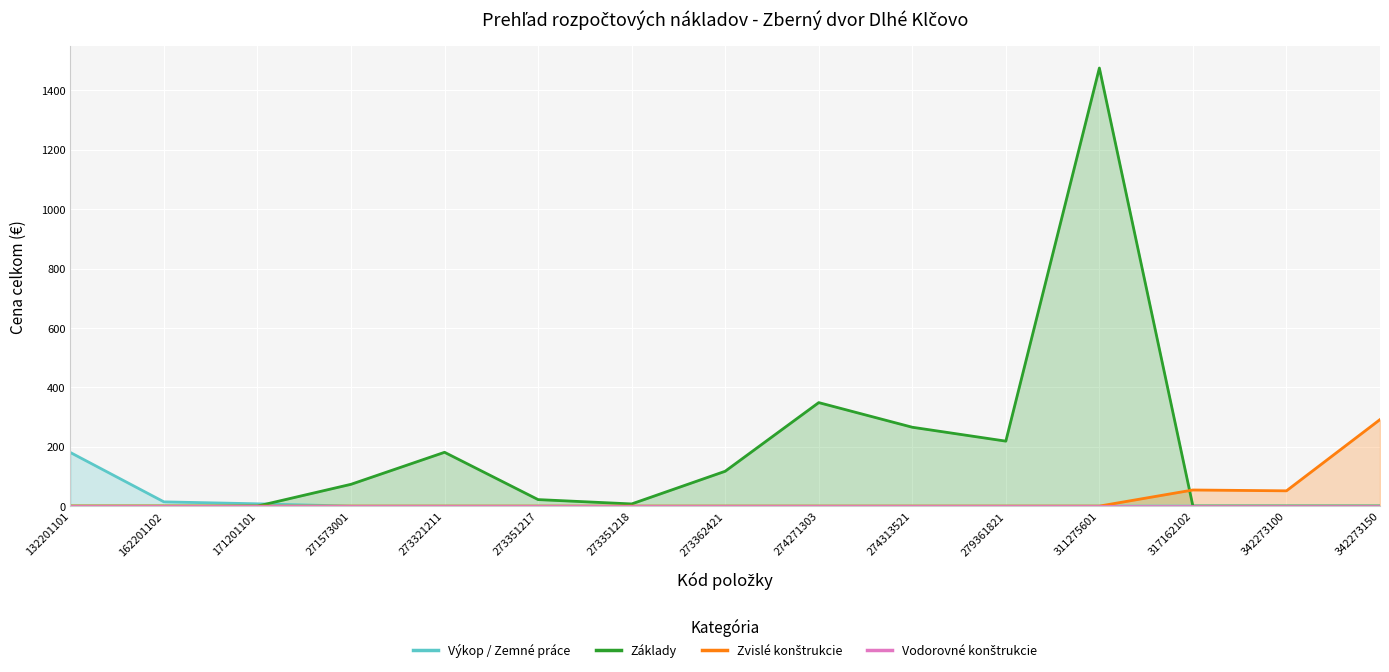

How many data points in Základy are less than 21?

7